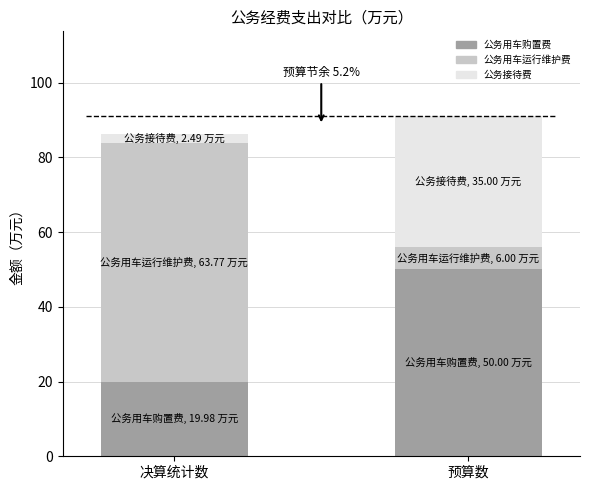

At which category is the sum across all series the highest?

预算数